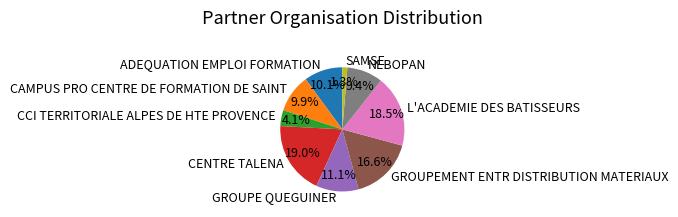

To the nearest percent, what is the difference between the largest and smallest slice percentages?

18%